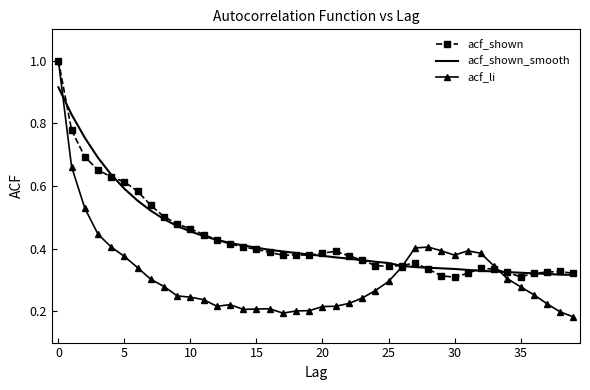

Count the number of categories in the chart.

40